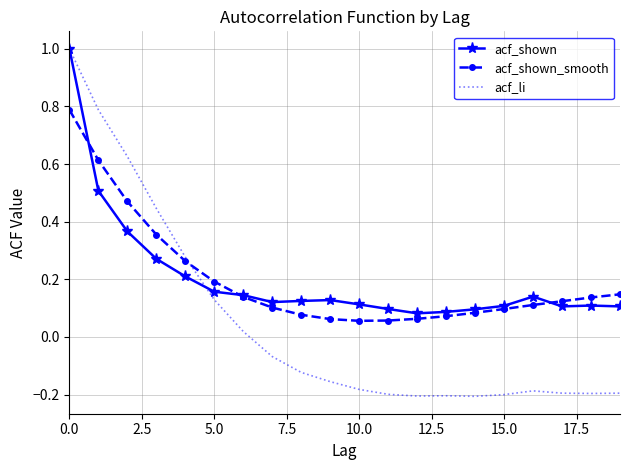

Which series has the largest range (max minus min)?

acf_li